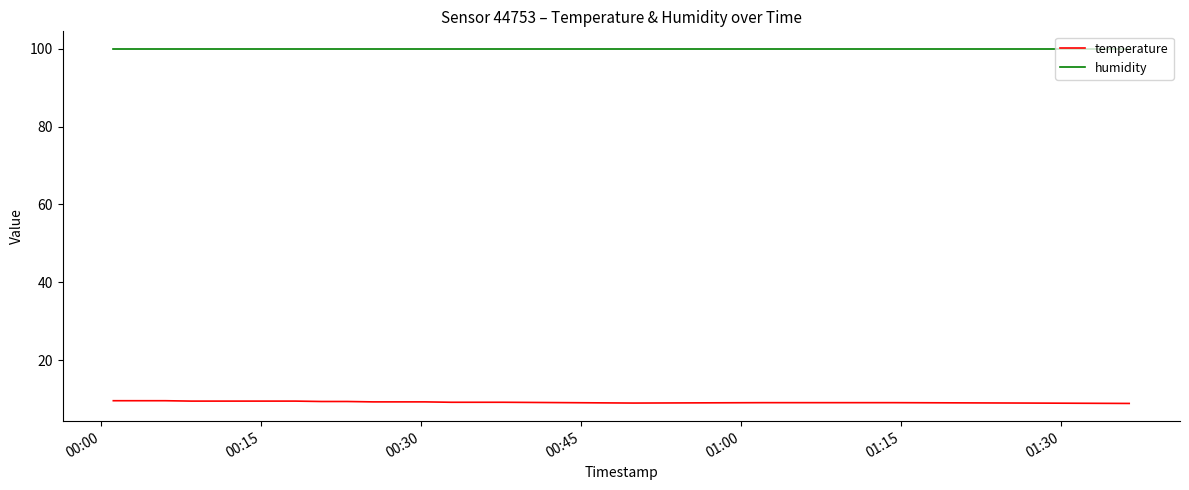

Rank the series by their maximum value, from lowest to highest.

temperature, humidity